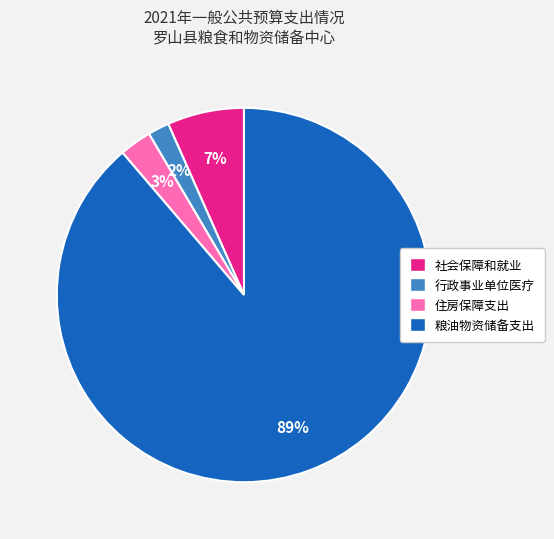

Rank the categories by value from lowest to highest.

行政事业单位医疗, 住房保障支出, 社会保障和就业, 粮油物资储备支出